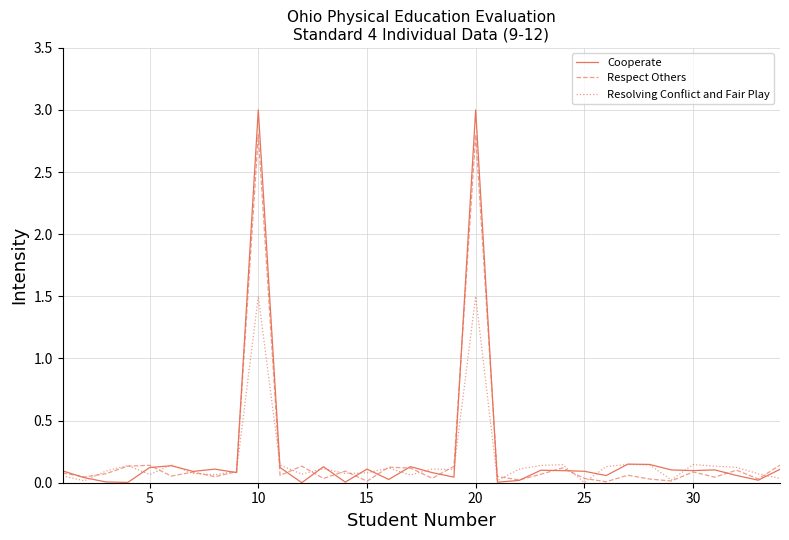

Which series has the largest range (max minus min)?

Cooperate